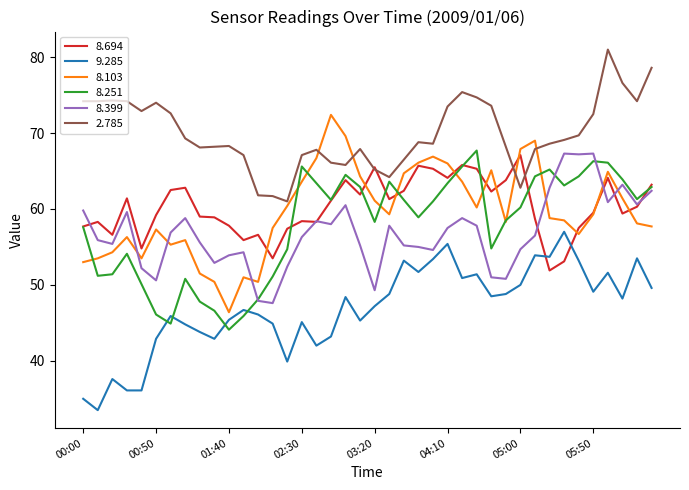

What is the maximum value shown in the chart?

81.0